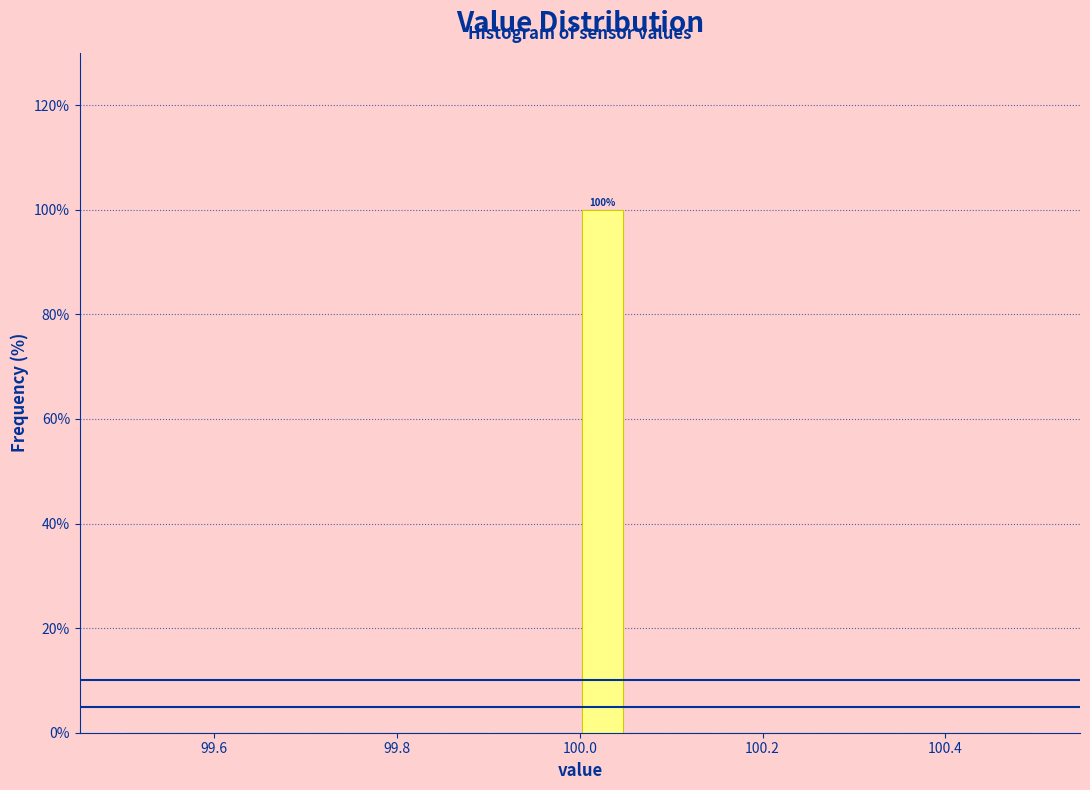

Read against the x-axis, roughly where is the centre of the tallest bar?

100.02